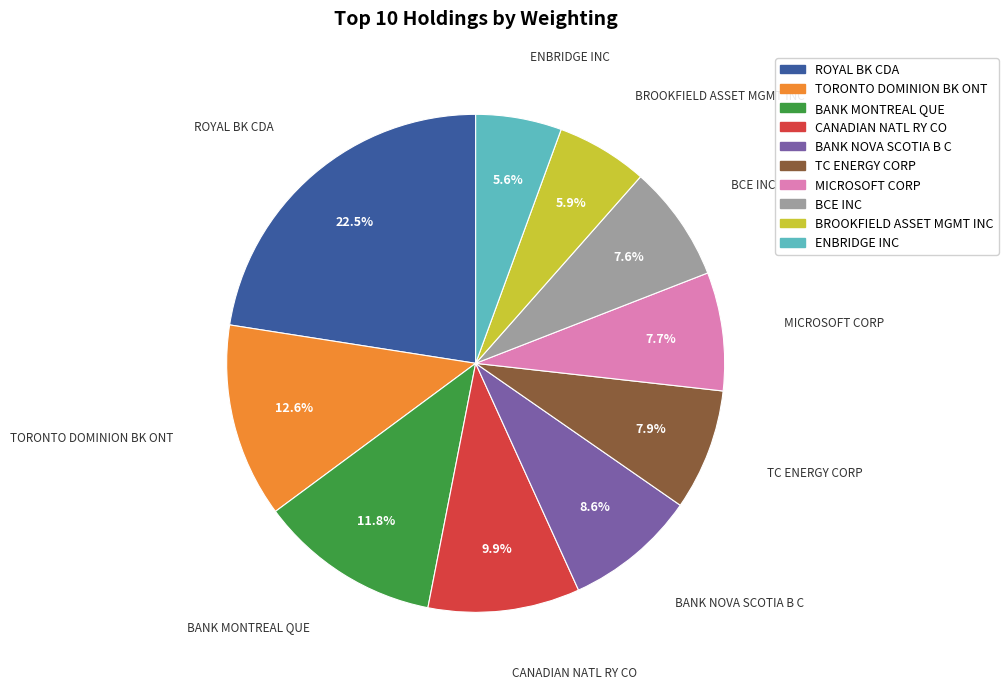

To the nearest percent, what is the average slice percentage?

10%